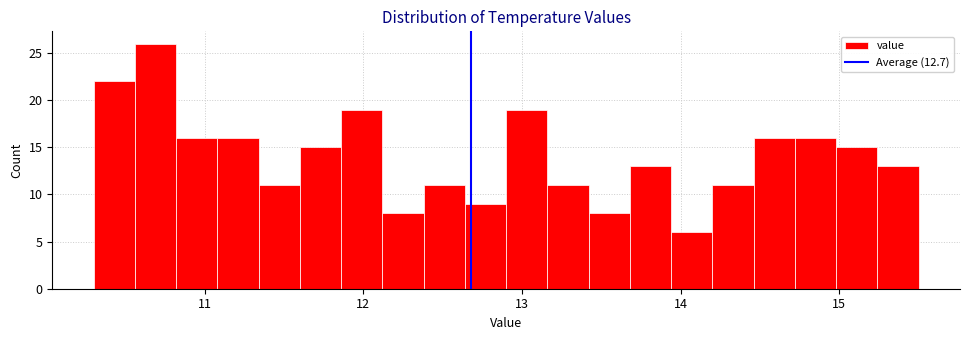

Read against the x-axis, roughly where is the centre of the tallest bar?

10.7